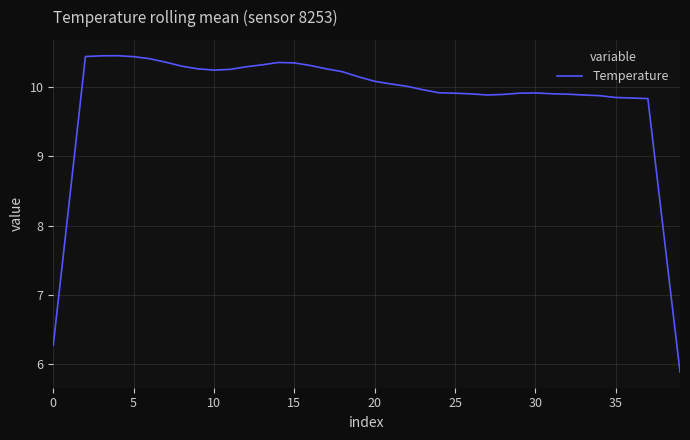

What is the maximum value shown in the chart?

10.5